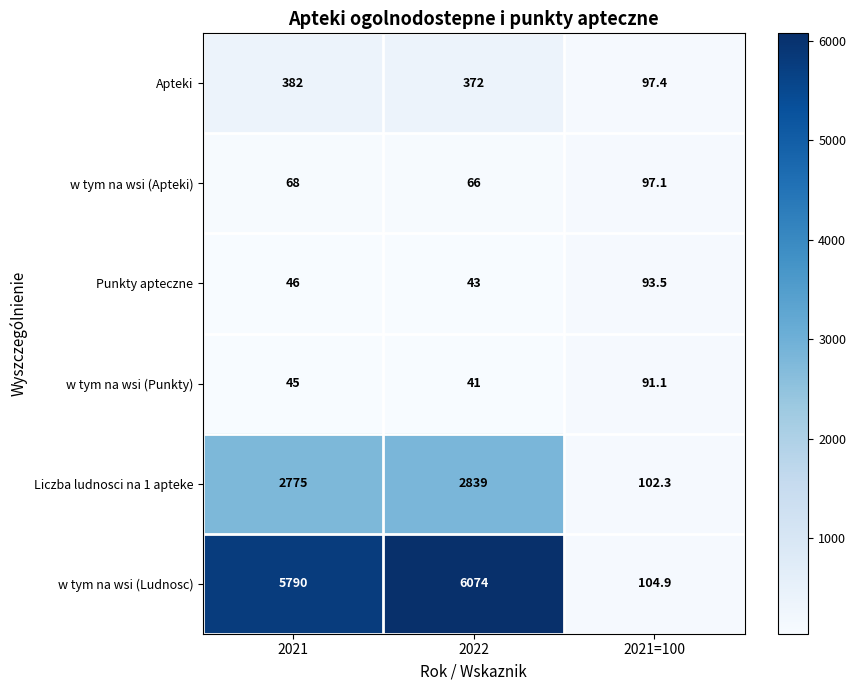

What is the difference between the maximum and second lowest values in the w tym na wsi (Apteki) series?

29.1